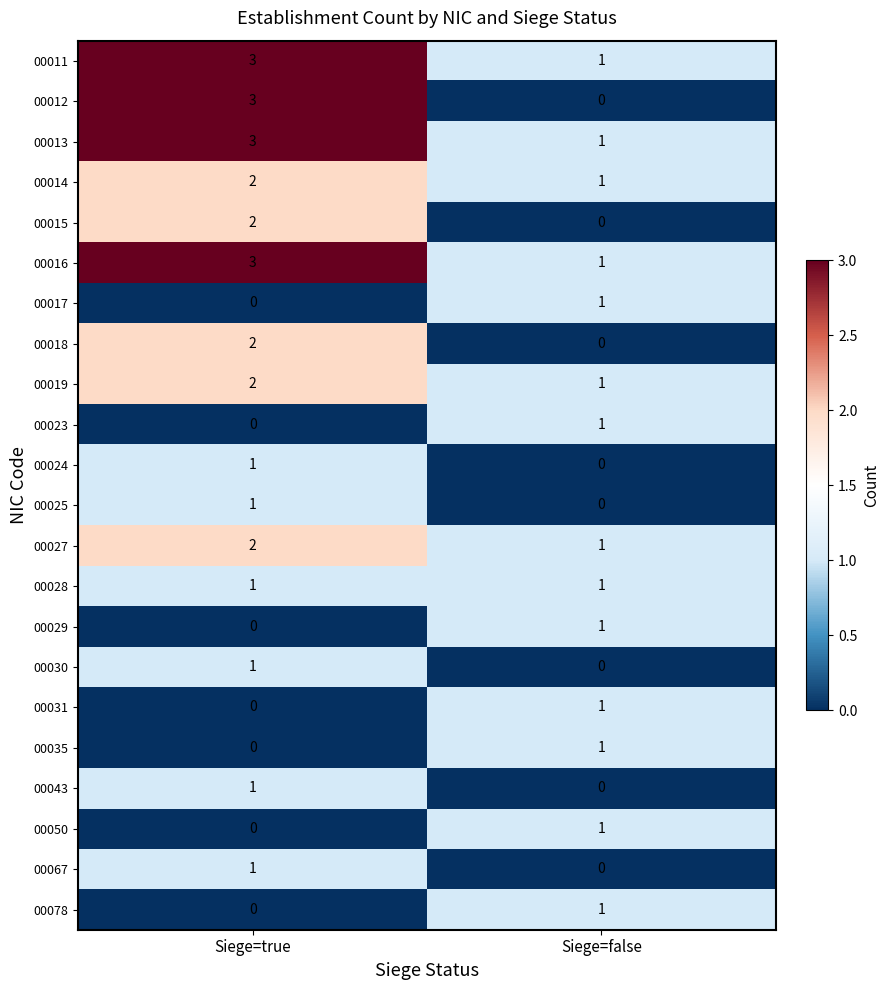

Is the value of 00018 at Siege=false greater than the value of 00019 at Siege=false?

No